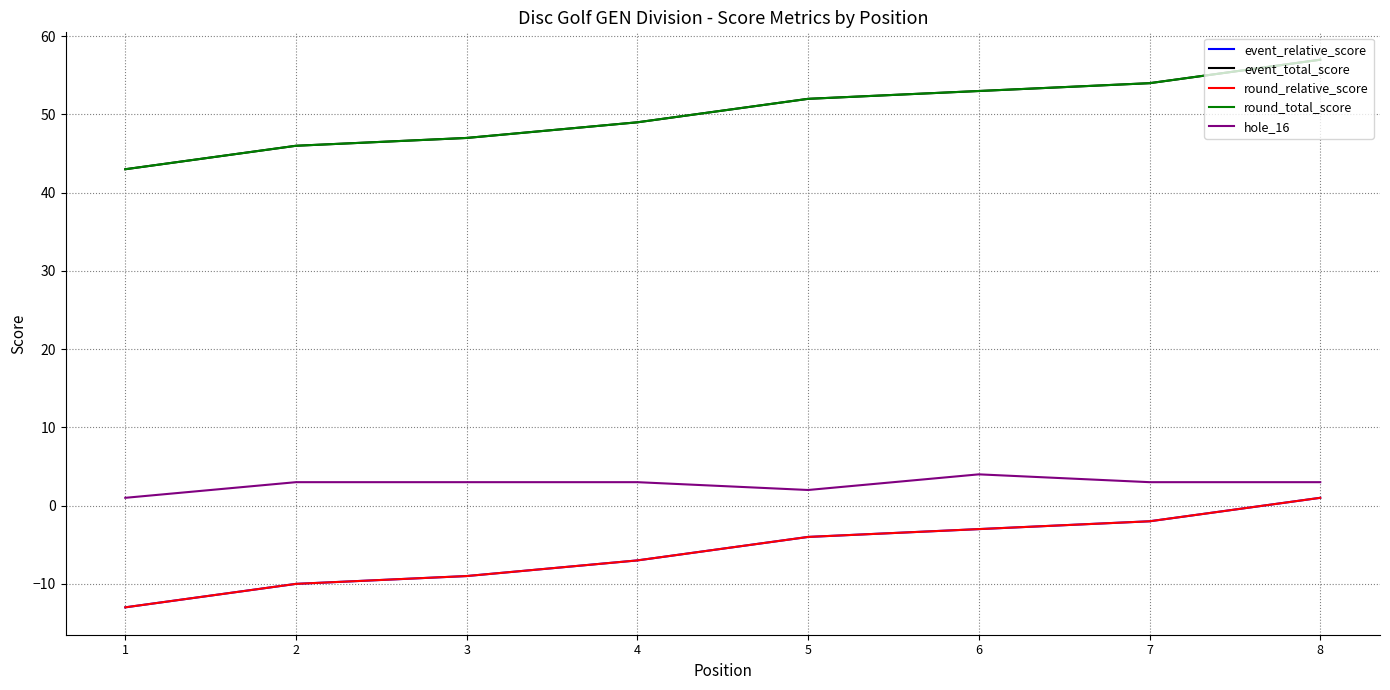

Does the chart have visible grid lines?

Yes